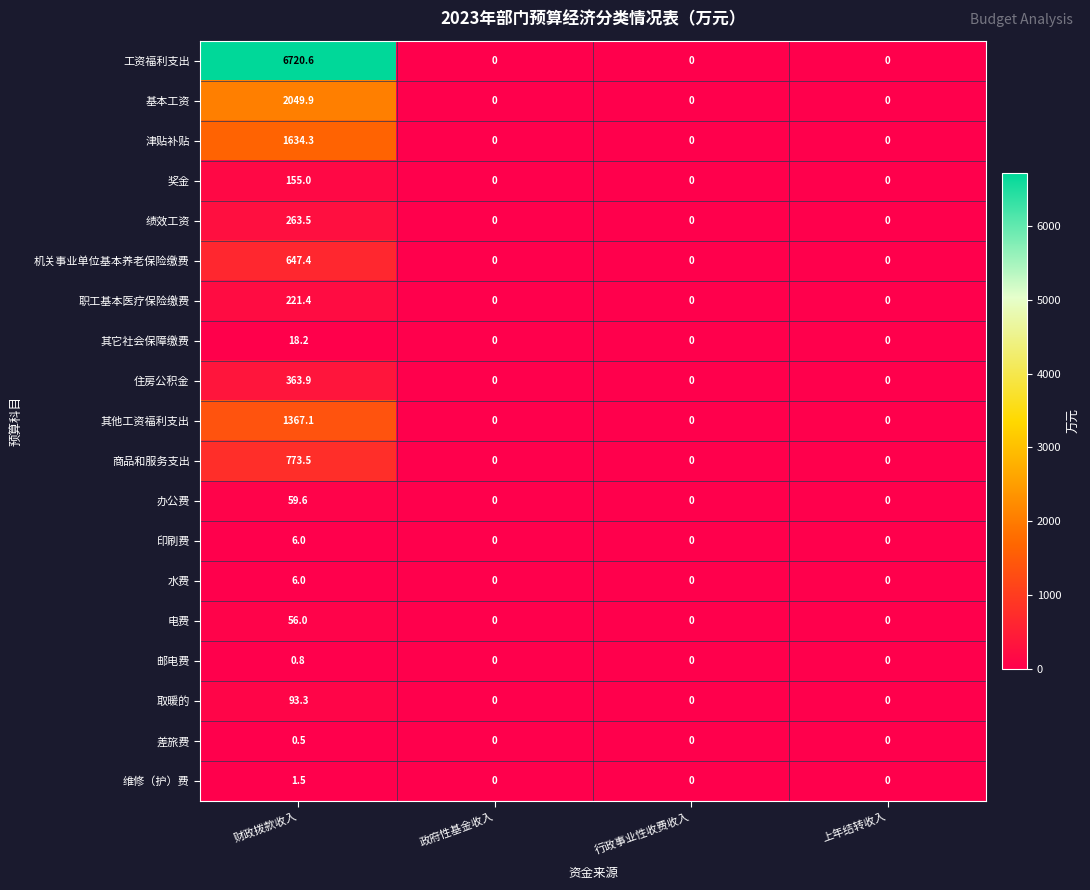

What is the maximum value for 商品和服务支出?

773.5